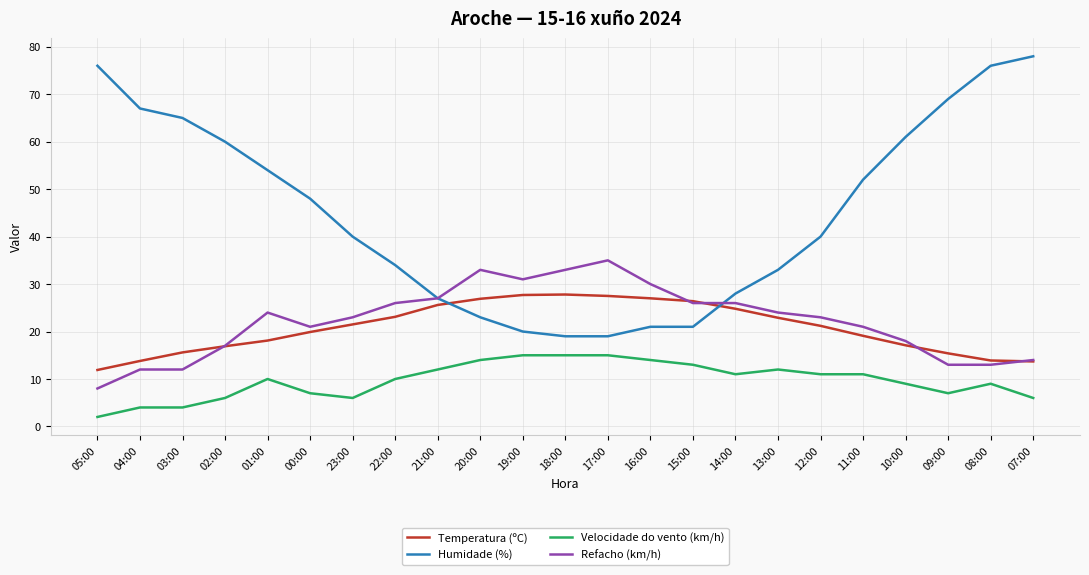

Is the value of Refacho (km/h) at 21:00 greater than the value of Velocidade do vento (km/h) at 19:00?

Yes